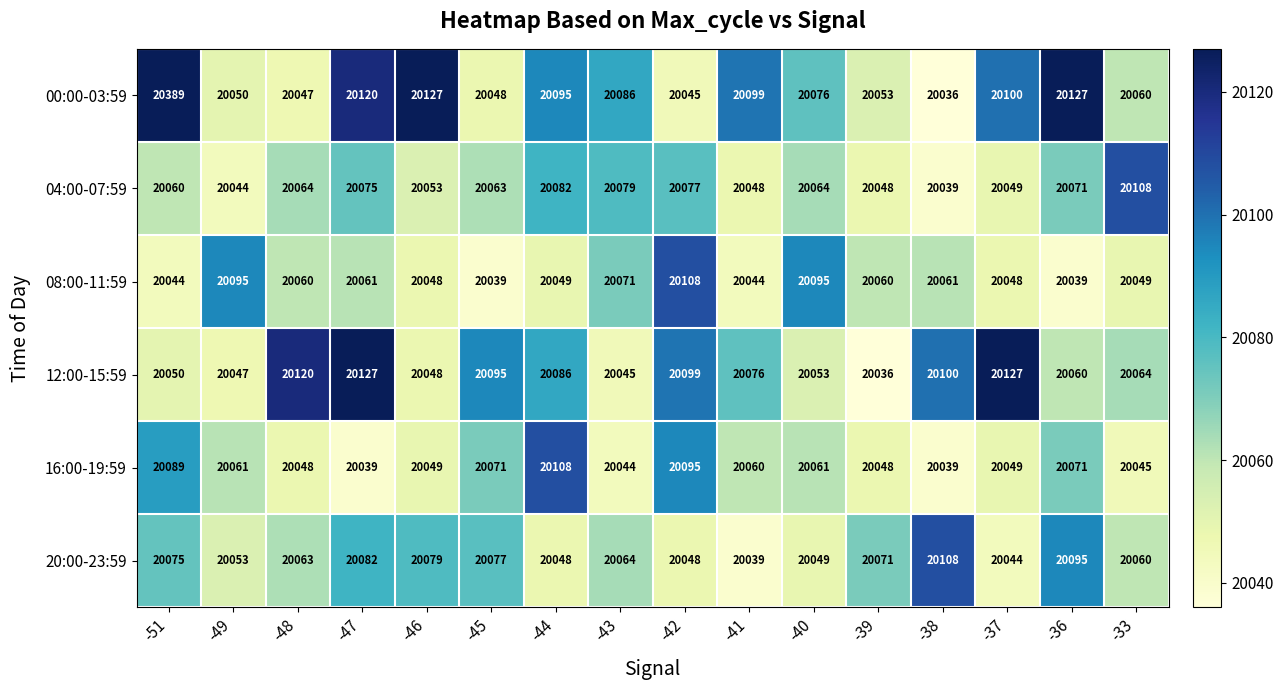

How many series are shown in this chart?

6